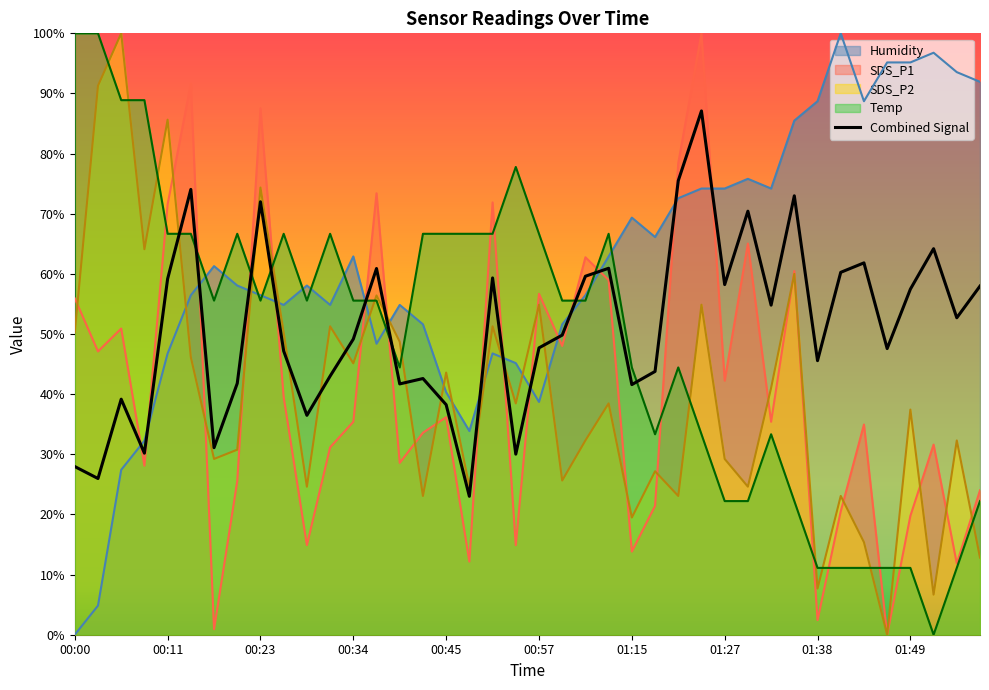

Which series has the largest total across all categories?

Humidity